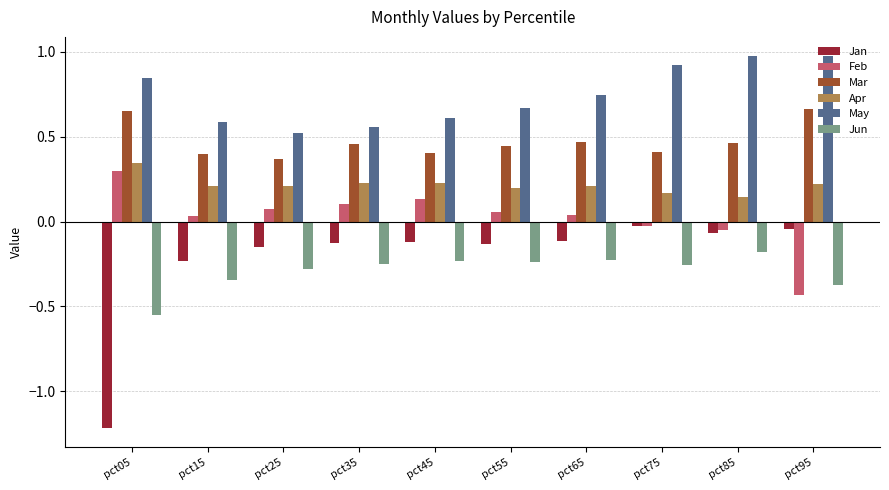

At which category does the chart reach its minimum across all series?

pct05